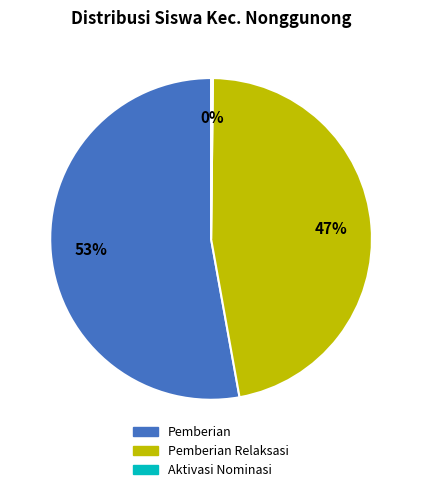

To the nearest percent, what is the difference between the largest and smallest slice percentages?

53%